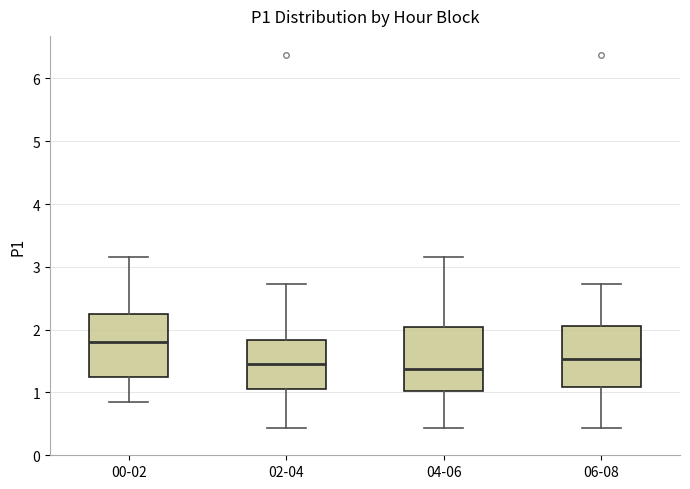

Reading left to right, transcribe this box plot: for each box, give where its median line is, the range the box spans, and where its two whiskers end, as read against the y-axis. The values are not printed on the chart, so give them approximately, as read against the axis.

00-02: median 1.8, box 1.2 to 2.2, whiskers 0.9 to 3.2
02-04: median 1.5, box 1.1 to 1.8, whiskers 0.4 to 2.7
04-06: median 1.4, box 1.0 to 2.0, whiskers 0.4 to 3.2
06-08: median 1.5, box 1.1 to 2.1, whiskers 0.4 to 2.7